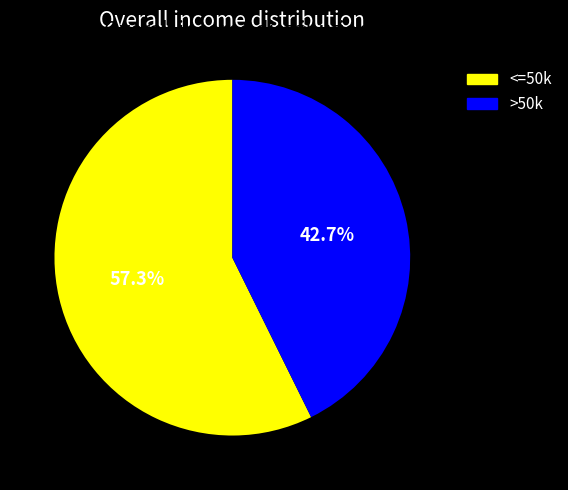

Which has a higher value, <=50k or >50k?

<=50k